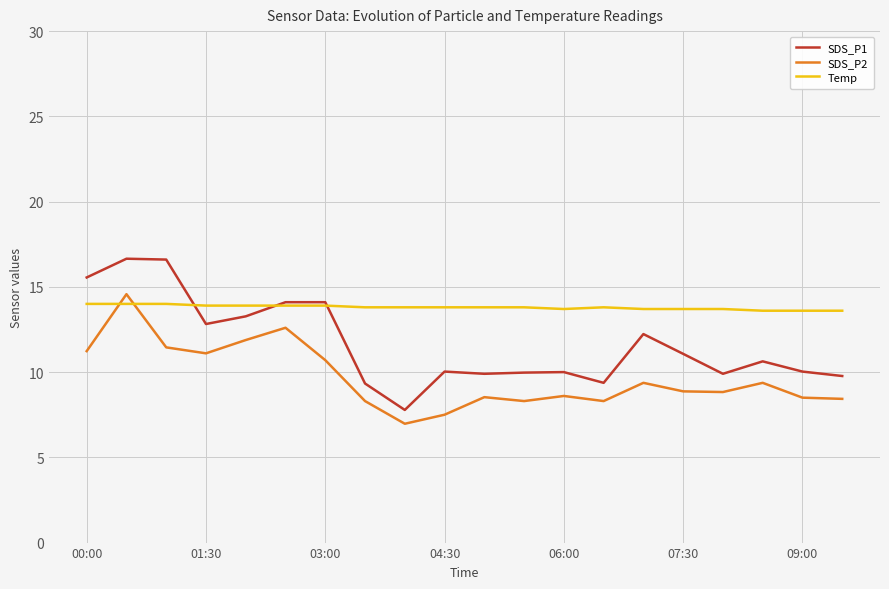

Rank the series by their average value, from highest to lowest.

Temp, SDS_P1, SDS_P2